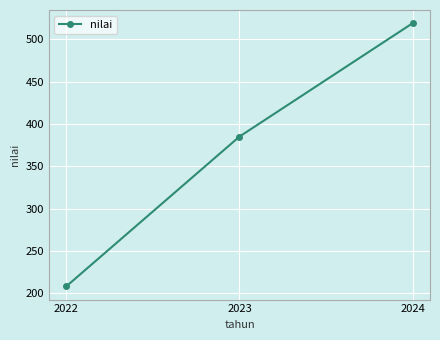

Count the number of data series in this chart.

1